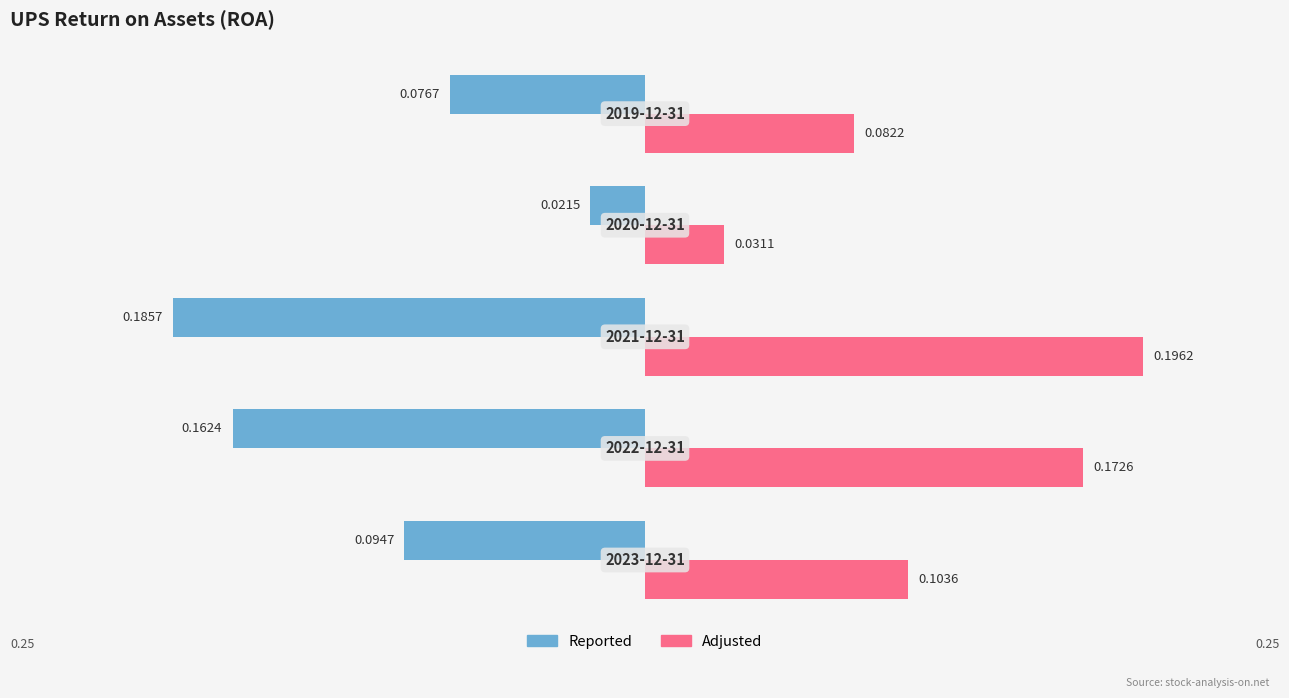

What is the sum of all Reported values?

-0.5